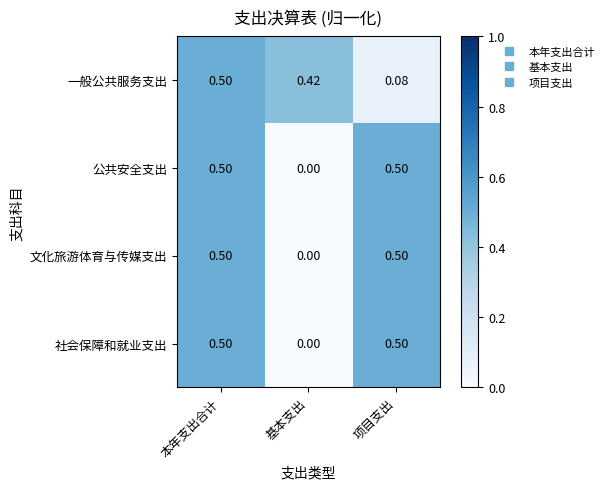

At which category is the sum across all series the highest?

本年支出合计